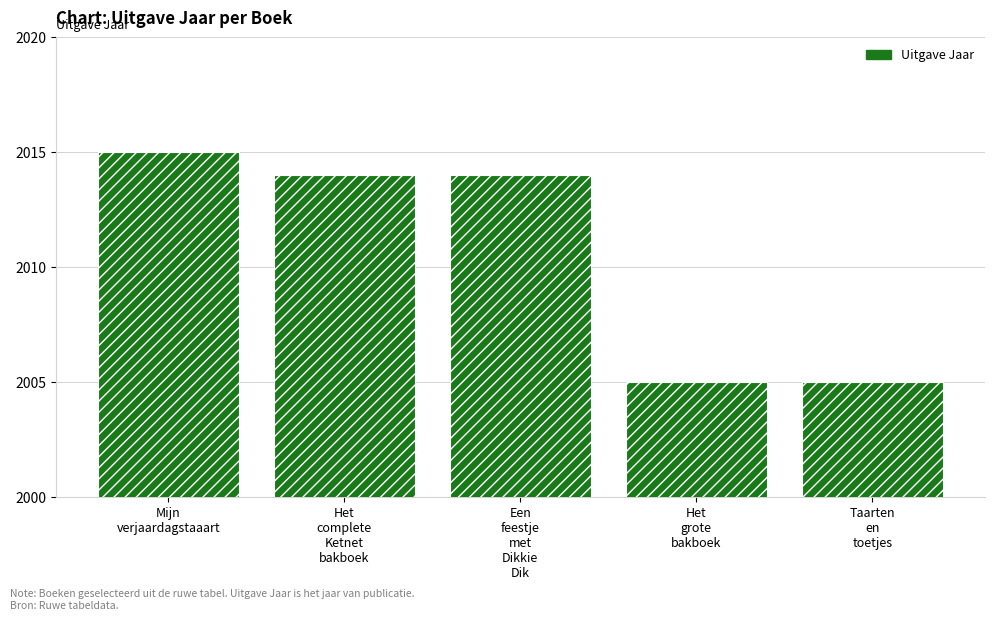

What is the value of the 3rd bar from the left?

2014